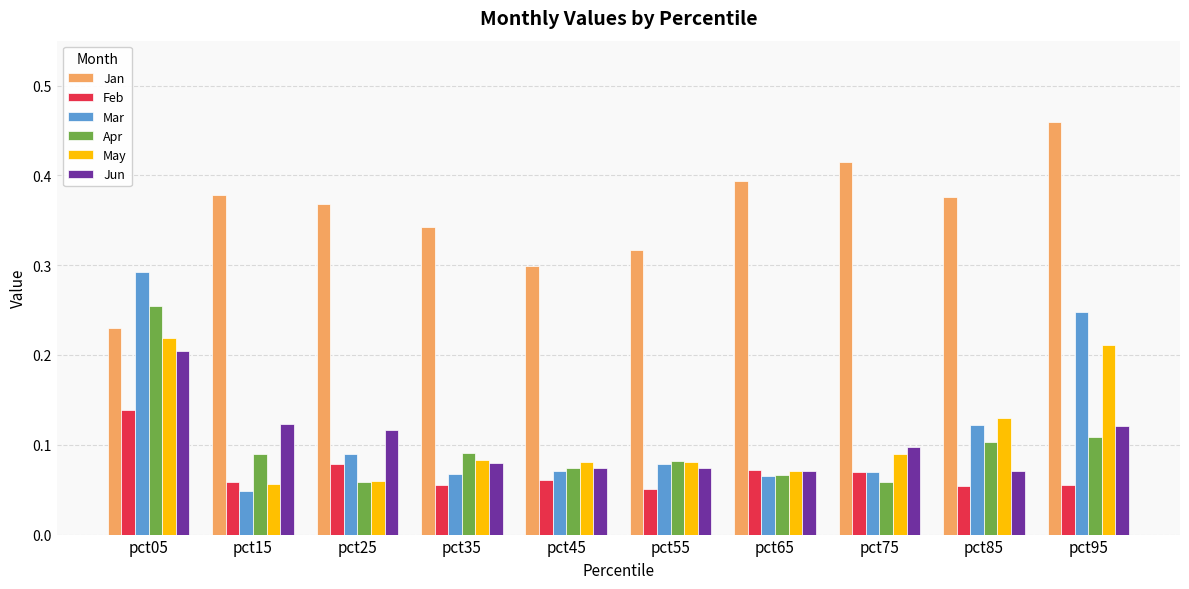

The value of Feb at pct45 is 0.0. True or false?

False